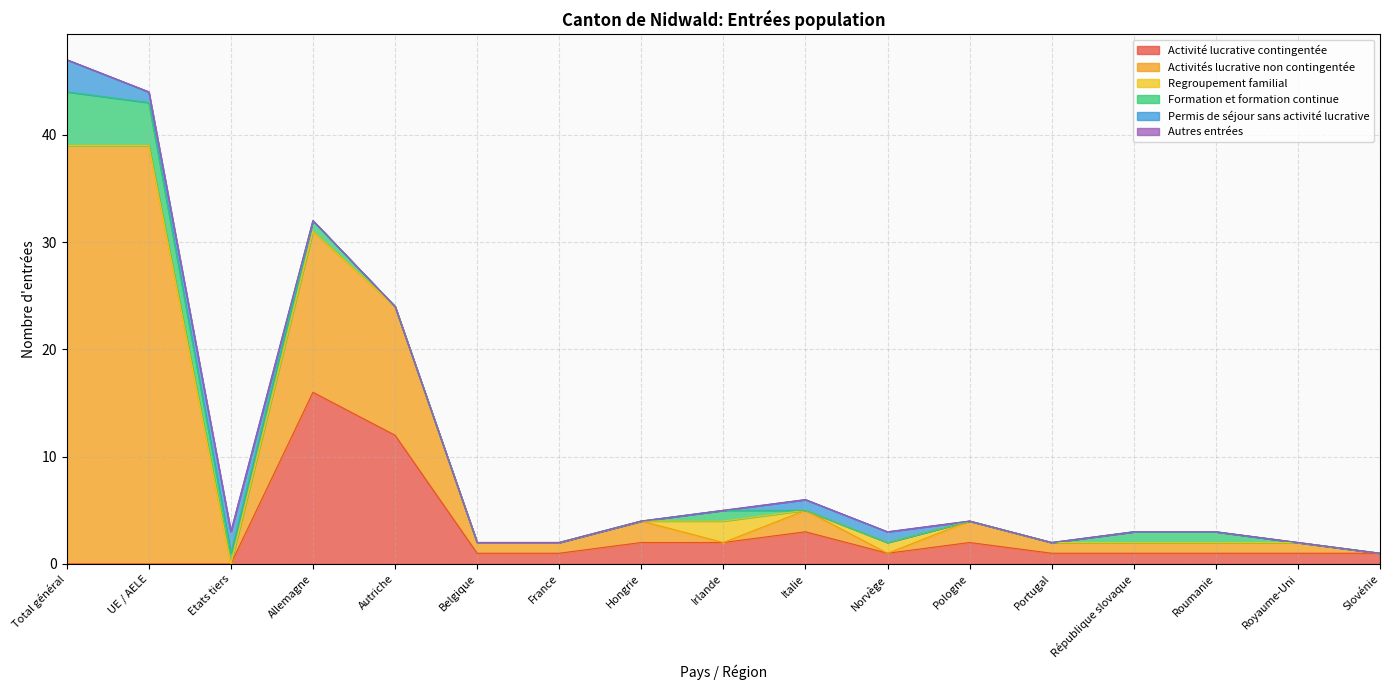

How many times do Activités lucrative non contingentée and Regroupement familial cross each other?

4